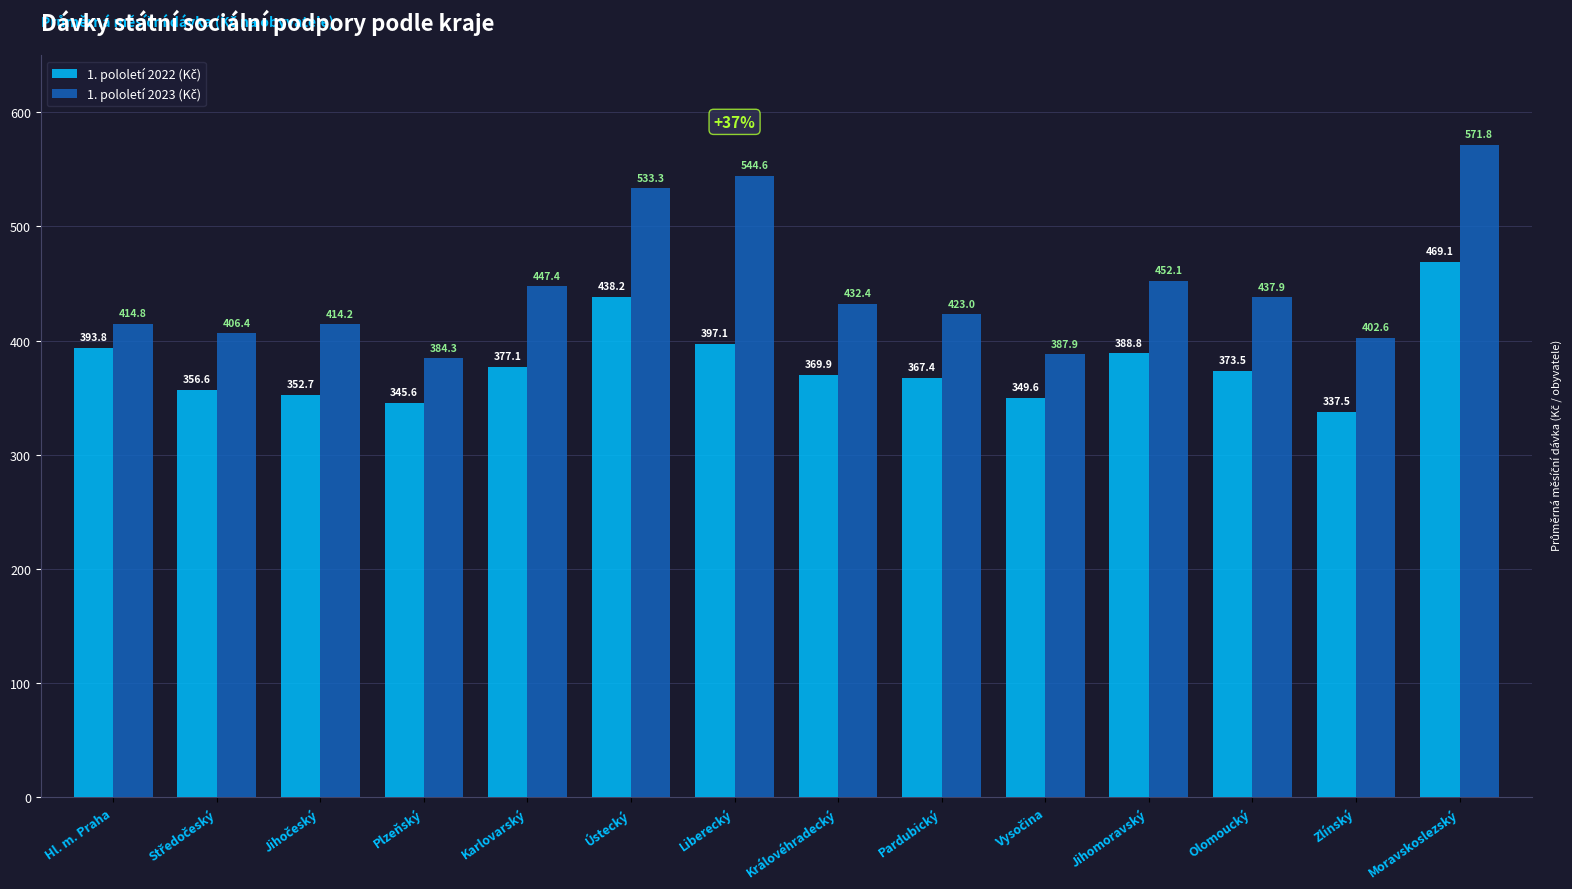

At which category is the sum across all series the highest?

Moravskoslezský